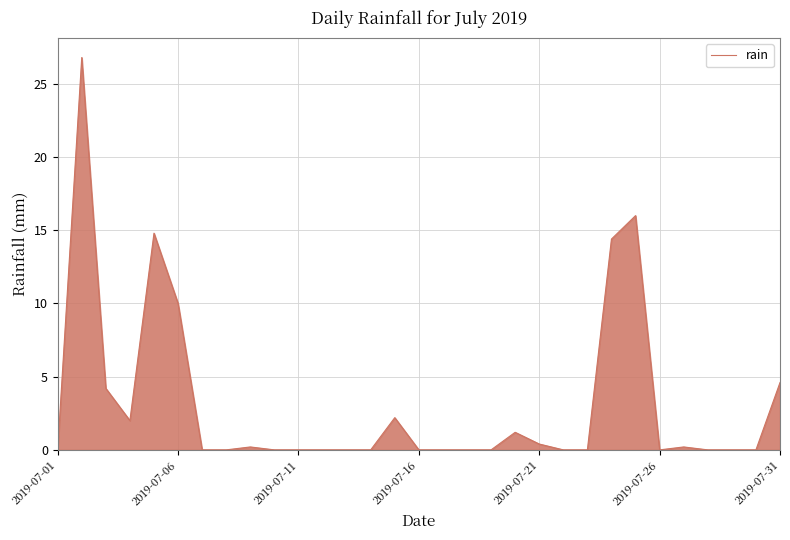

What is the maximum value shown in the chart?

26.8